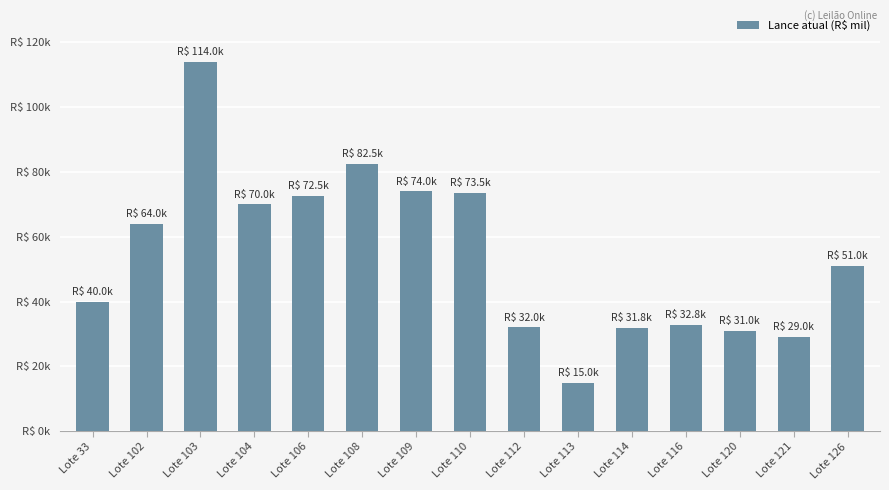

Reading right to left, extract all data points from this chart.

Lote 126=51.0	Lote 121=29.0	Lote 120=31.0	Lote 116=32.8	Lote 114=31.8	Lote 113=15.0	Lote 112=32.0	Lote 110=73.5	Lote 109=74.0	Lote 108=82.5	Lote 106=72.5	Lote 104=70.0	Lote 103=114.0	Lote 102=64.0	Lote 33=40.0